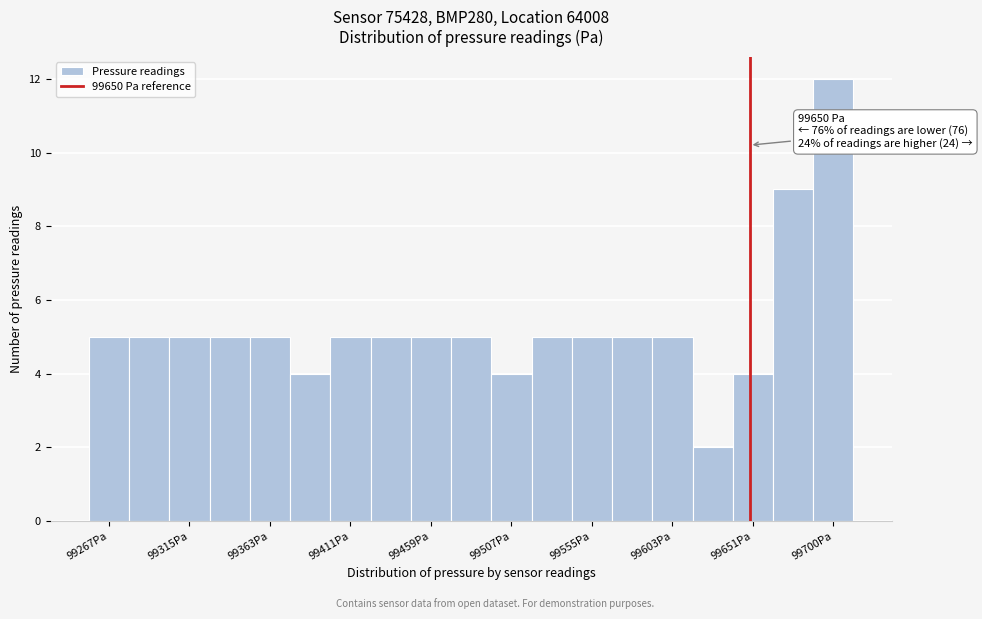

Over which range of the x-axis is the bar tallest?

99690 to 99710